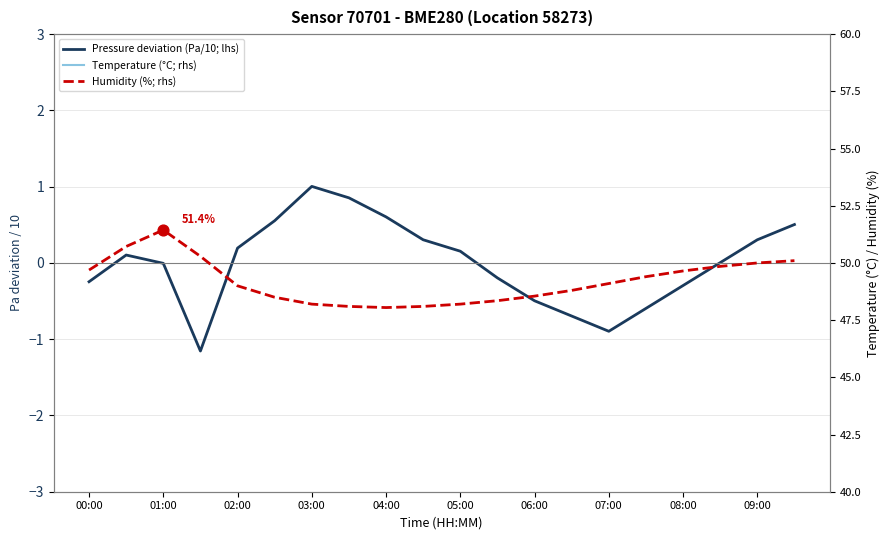

Which series has the widest spread of Y values?

Humidity (%; rhs)